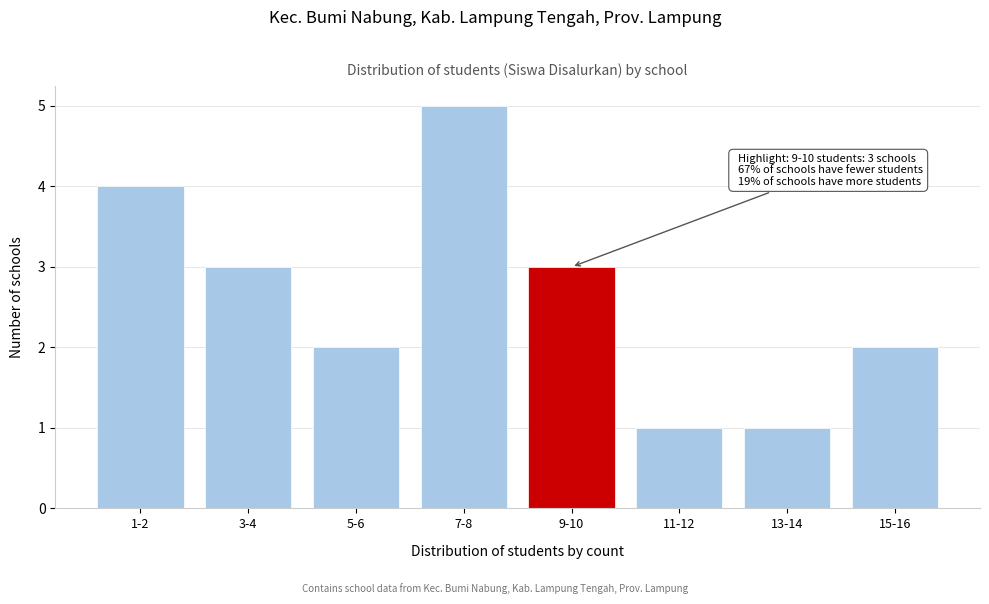

Reading left to right, extract all data points from this chart.

1-2=4	3-4=3	5-6=2	7-8=5	9-10=3	11-12=1	13-14=1	15-16=2